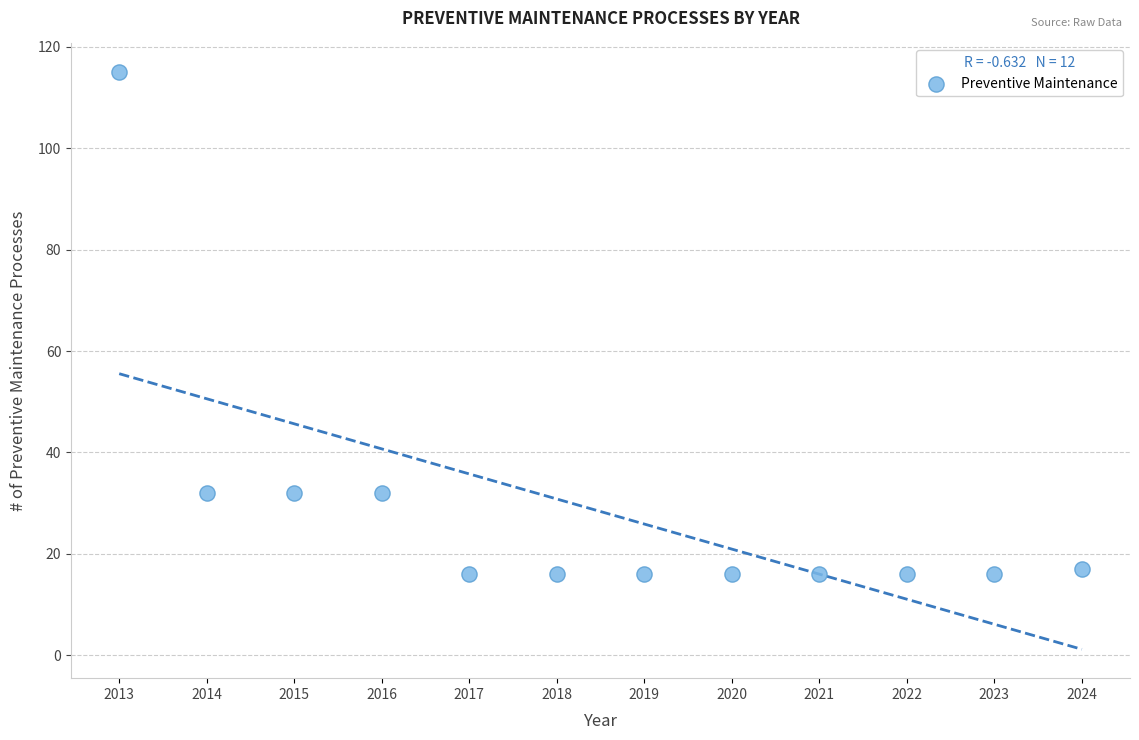

What is the range of Y values (max minus min)?

99